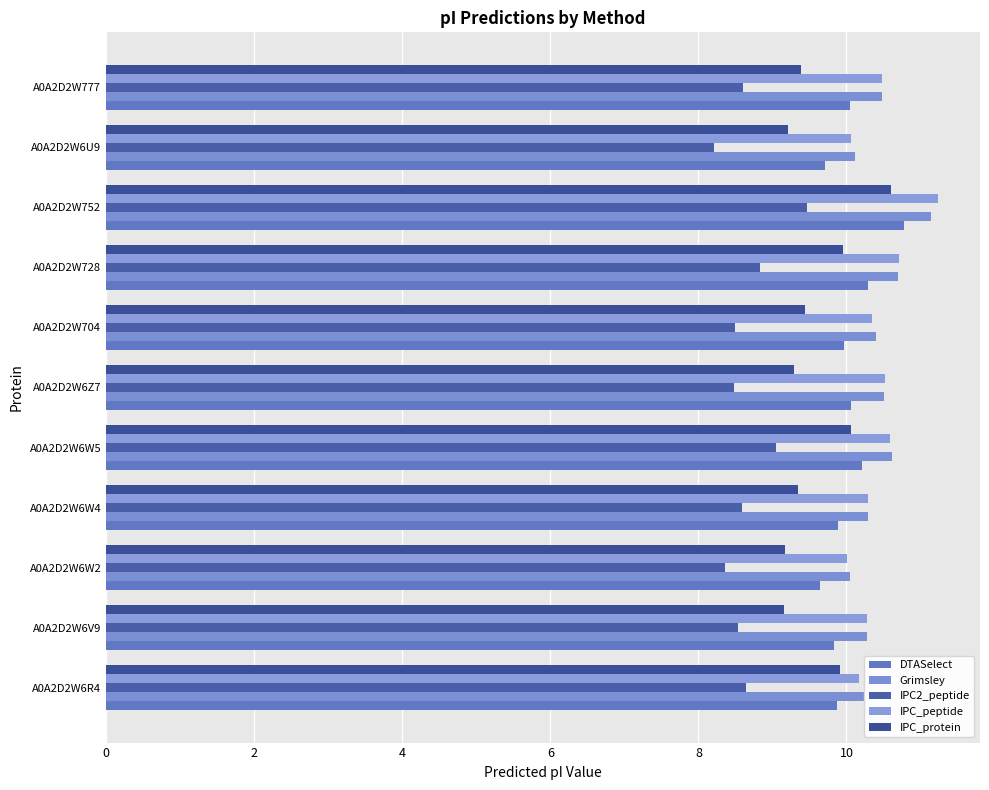

What is the average value of the IPC_peptide series?

10.4